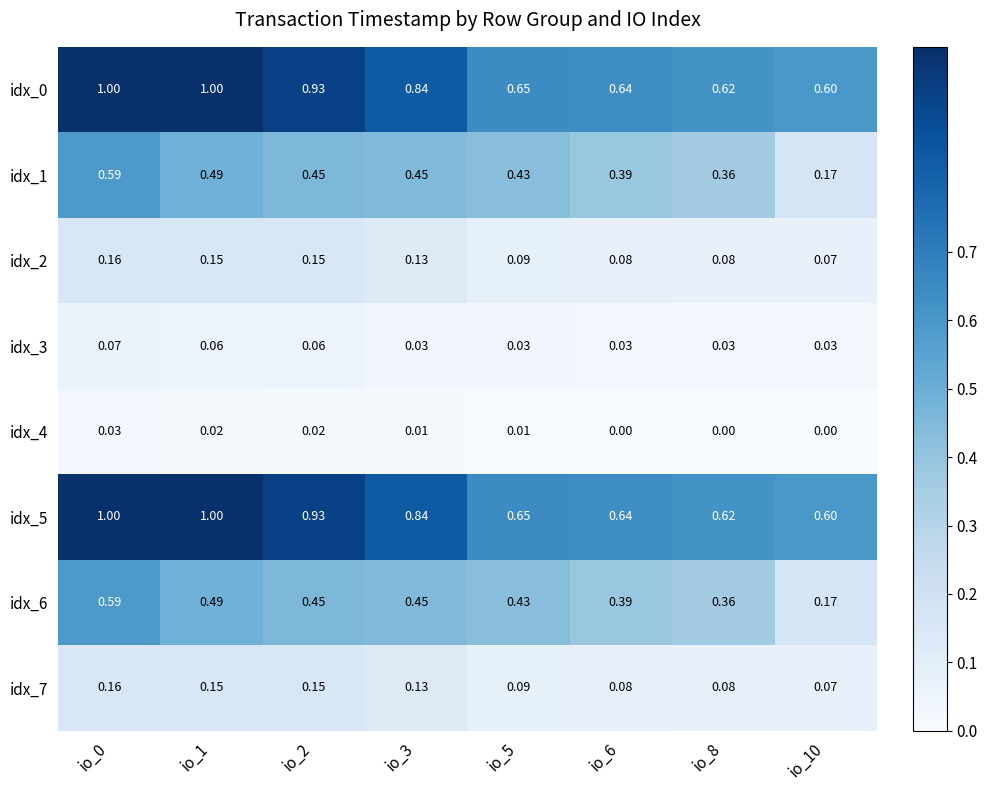

Is the value of idx_4 at io_2 greater than the value of idx_6 at io_1?

No